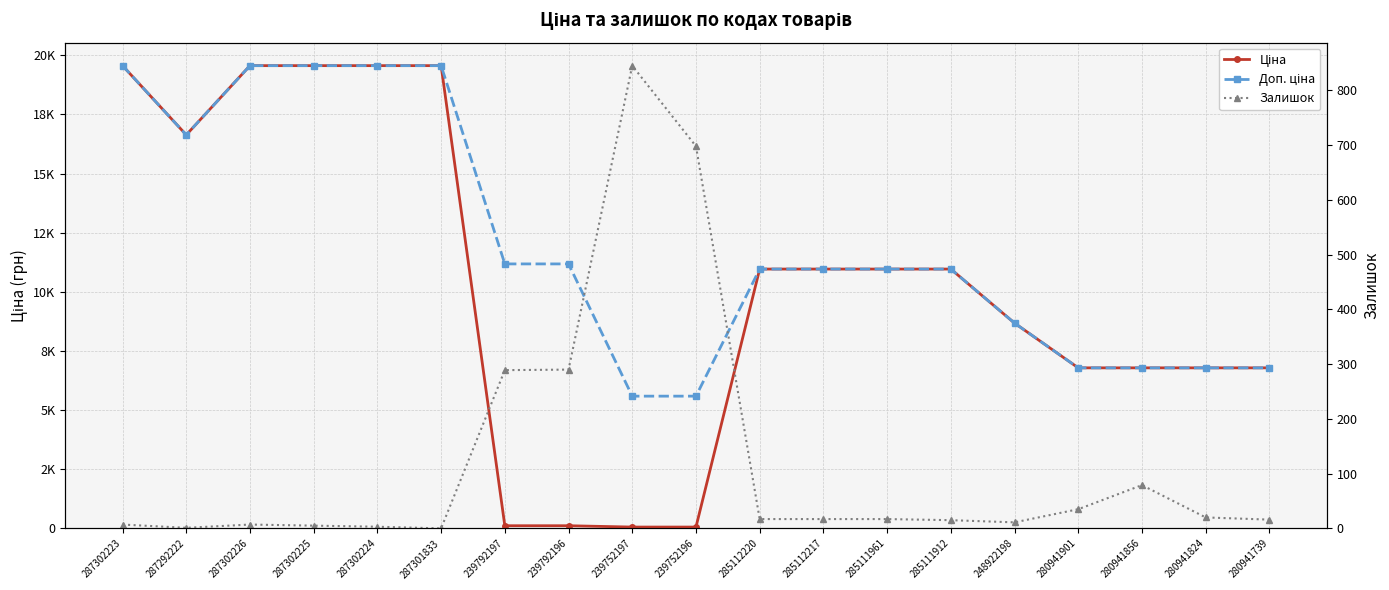

What is the label of the 14th point from the right?

287301833